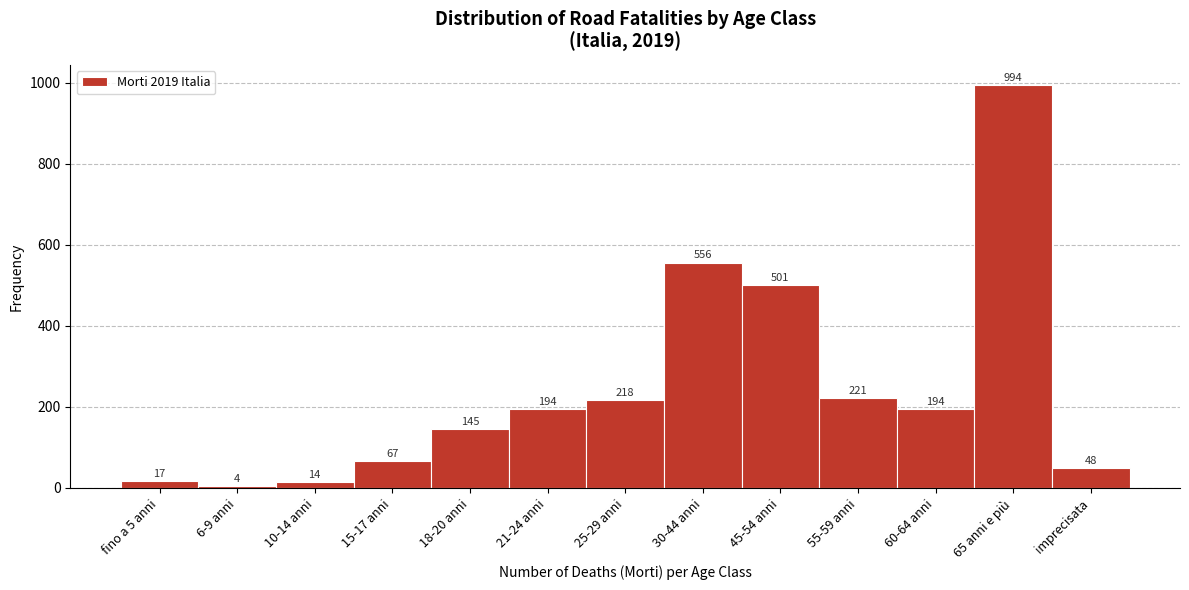

Reading left to right, list all the values displayed in this chart.

fino a 5 anni=17	6-9 anni=4	10-14 anni=14	15-17 anni=67	18-20 anni=145	21-24 anni=194	25-29 anni=218	30-44 anni=556	45-54 anni=501	55-59 anni=221	60-64 anni=194	65 anni e più=994	imprecisata=48